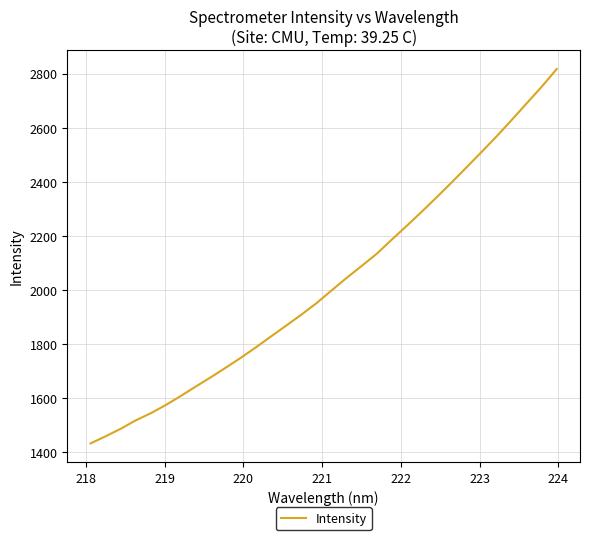

What is the difference between the maximum and minimum values?

1386.1